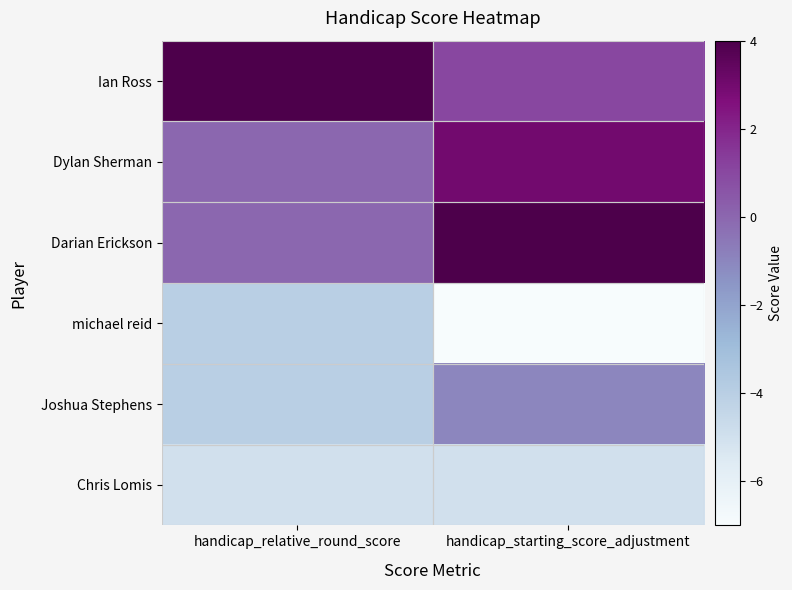

At which category does the chart reach its minimum across all series?

handicap_starting_score_adjustment